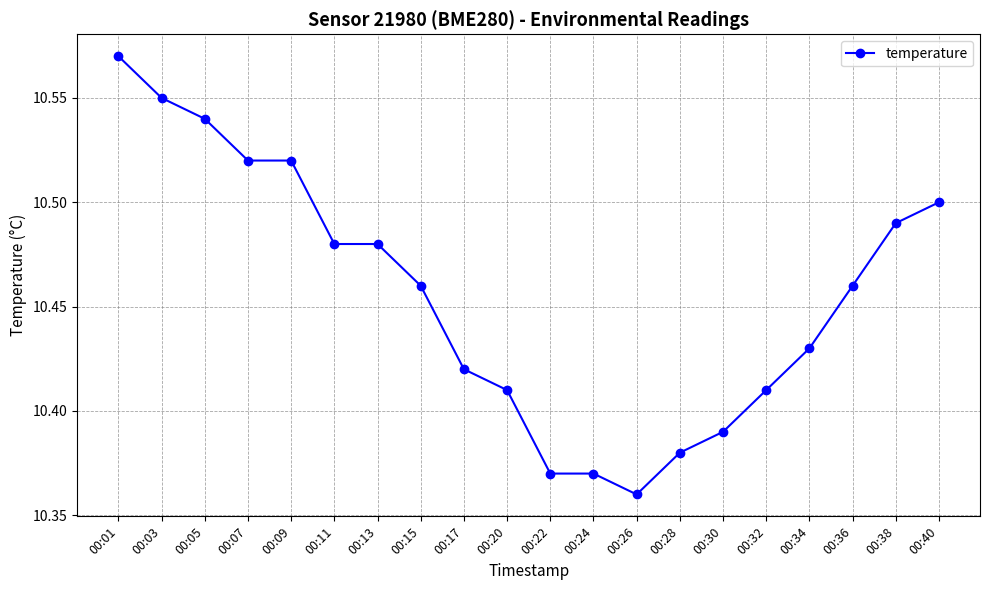

Approximately how many times larger is the value at 00:09 compared to 00:22?

1.0